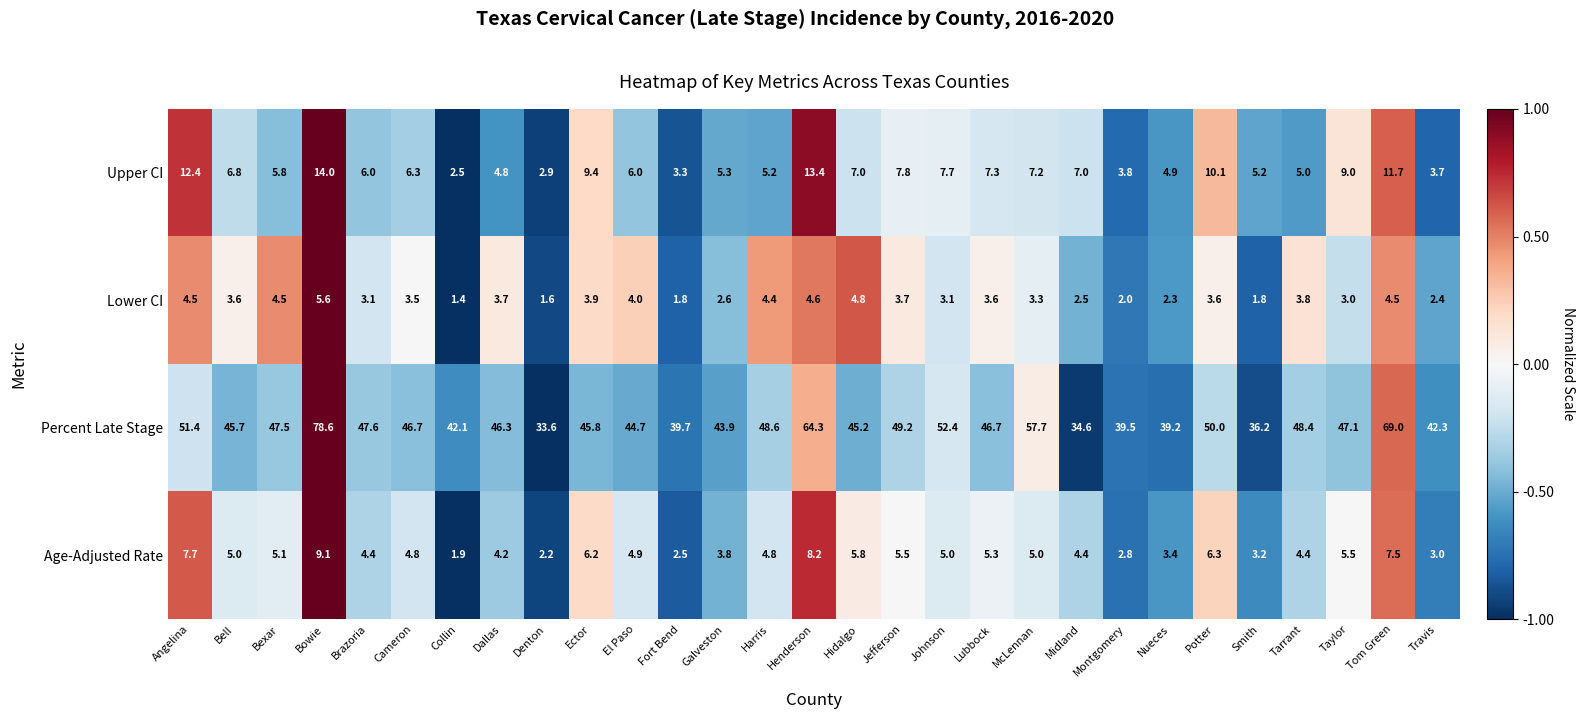

Which series has the largest total across all categories?

Percent Late Stage